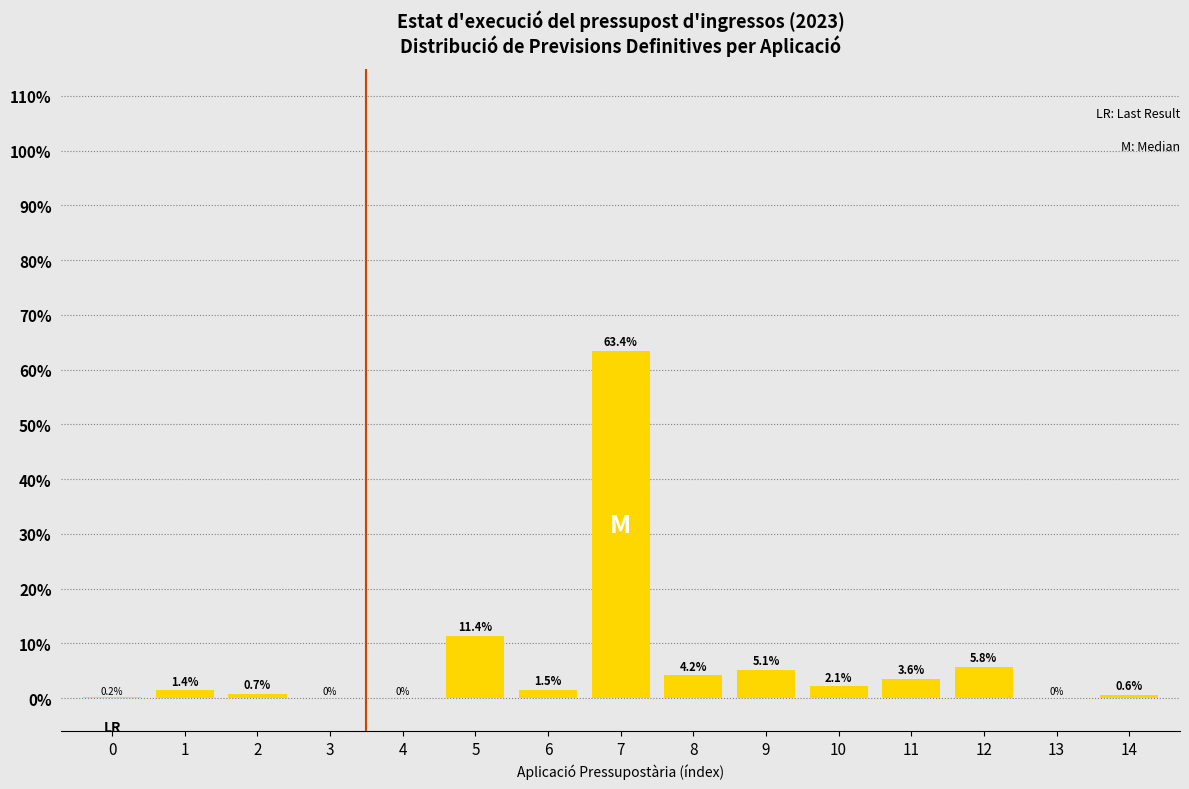

Reading right to left, extract all data points from this chart.

14=0.6	13=0.0	12=5.8	11=3.6	10=2.1	9=5.1	8=4.2	7=63.4	6=1.5	5=11.4	4=0.0	3=0.0	2=0.7	1=1.4	0=0.2